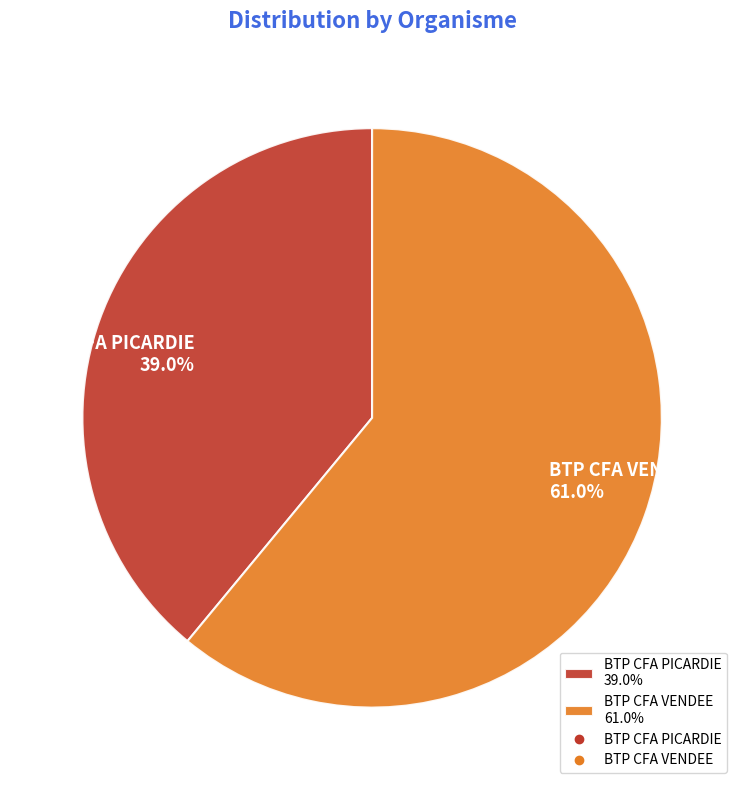

Which slice is the largest?

BTP CFA VENDEE